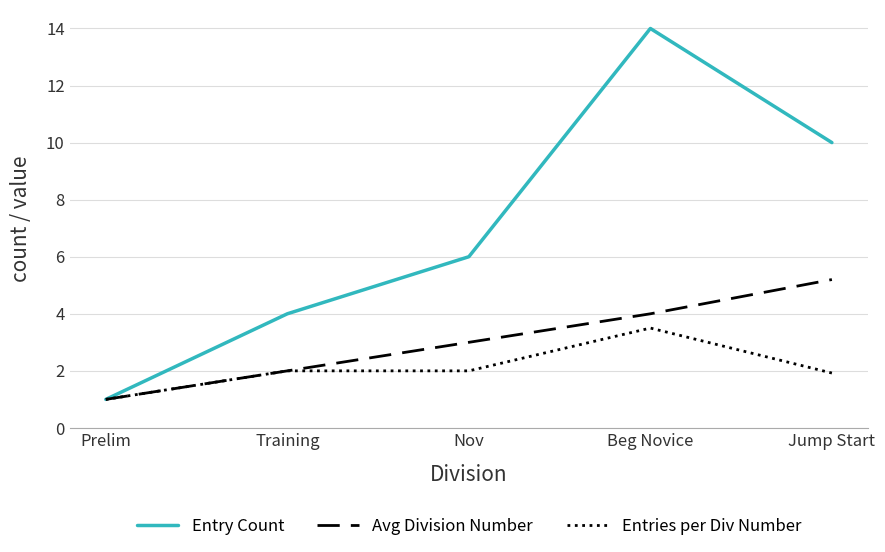

What is the sum of all Entries per Div Number values?

10.4